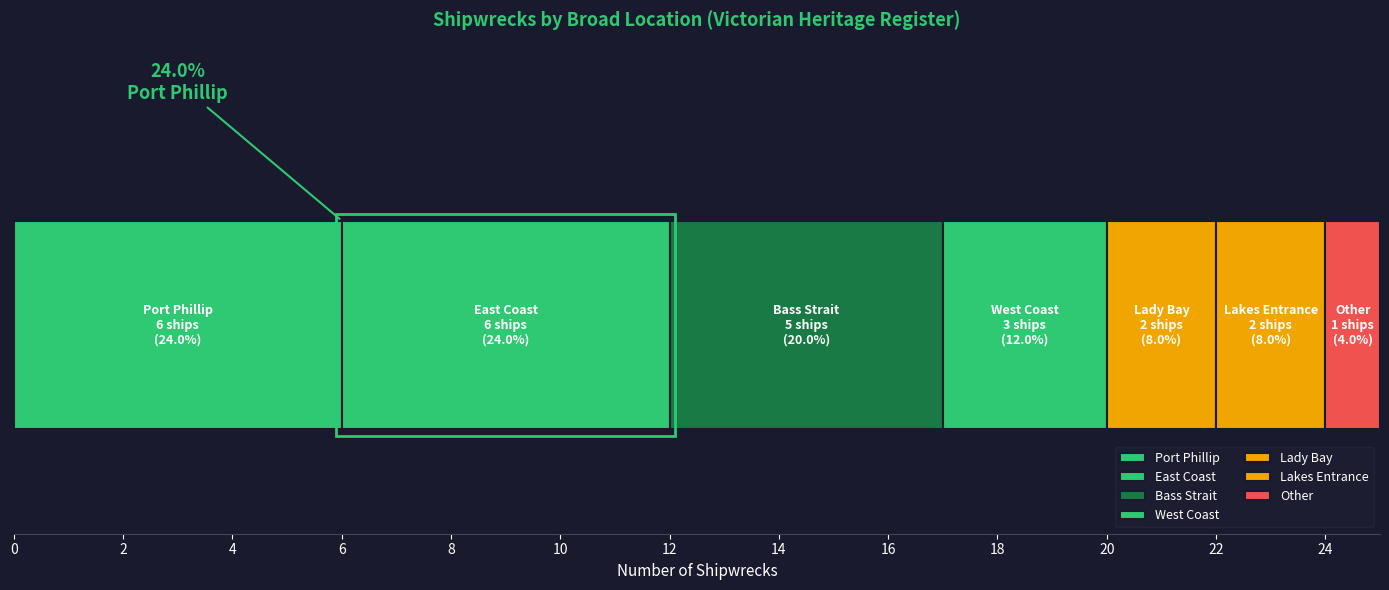

Count the number of data series in this chart.

7